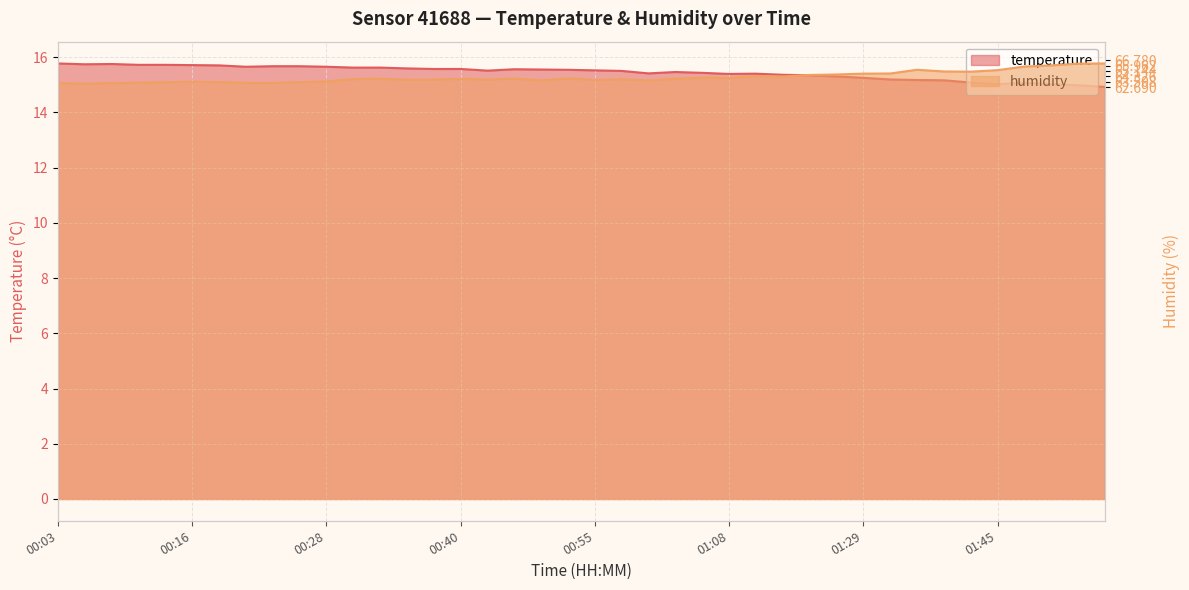

List the series in order of their overall mean, highest first.

humidity, temperature